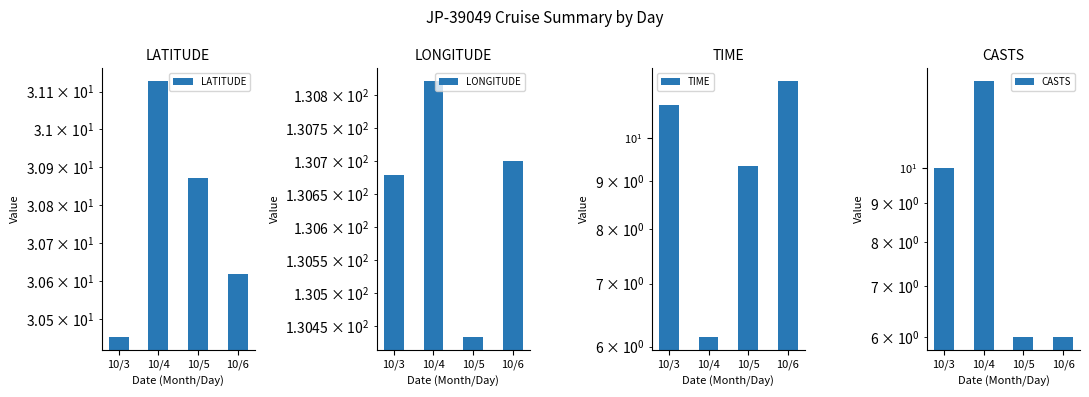

At which label does TIME reach its minimum?

10/4